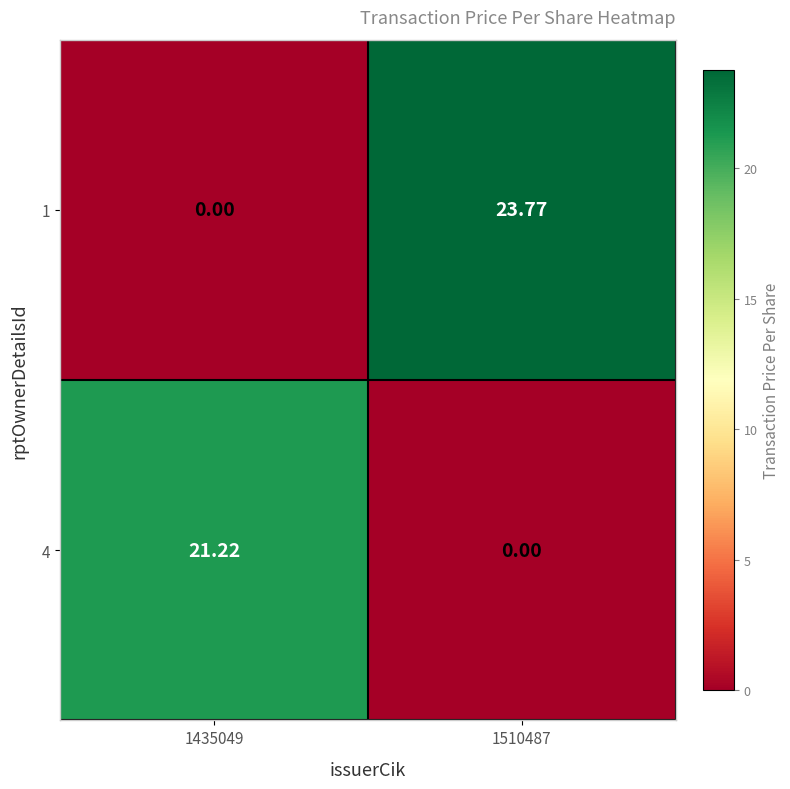

How many categories are shown in the chart?

2